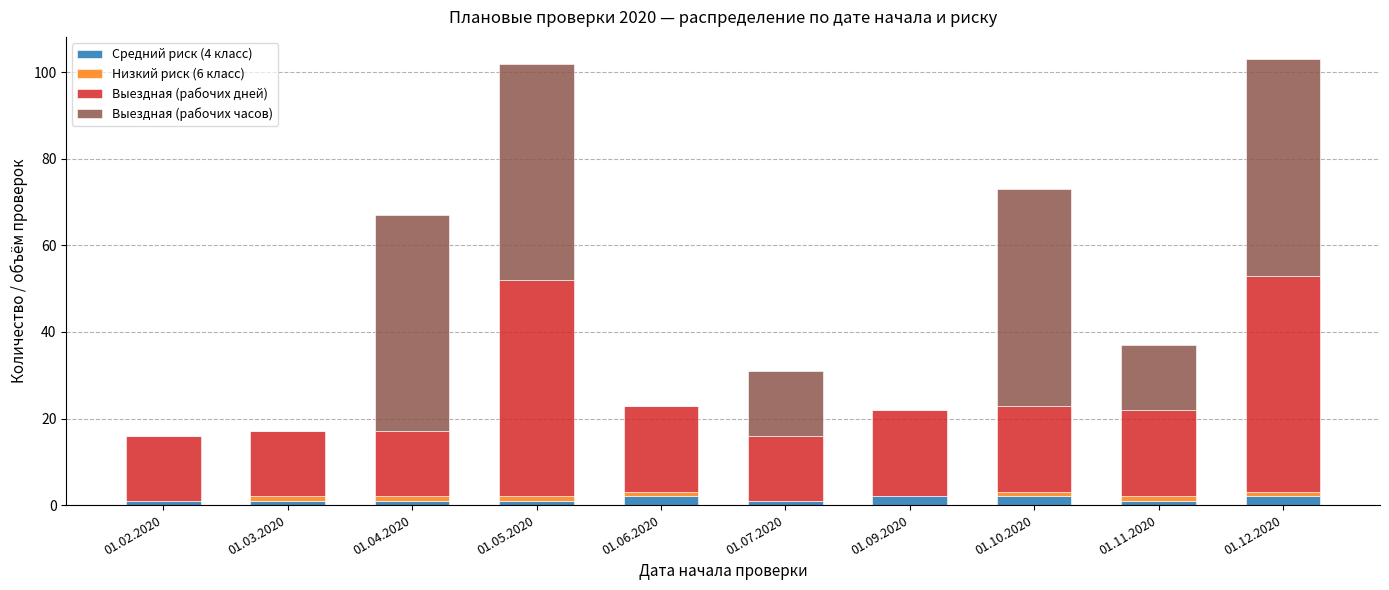

The Средний риск (4 класс) series shows 1 at 01.04.2020. True or false?

True